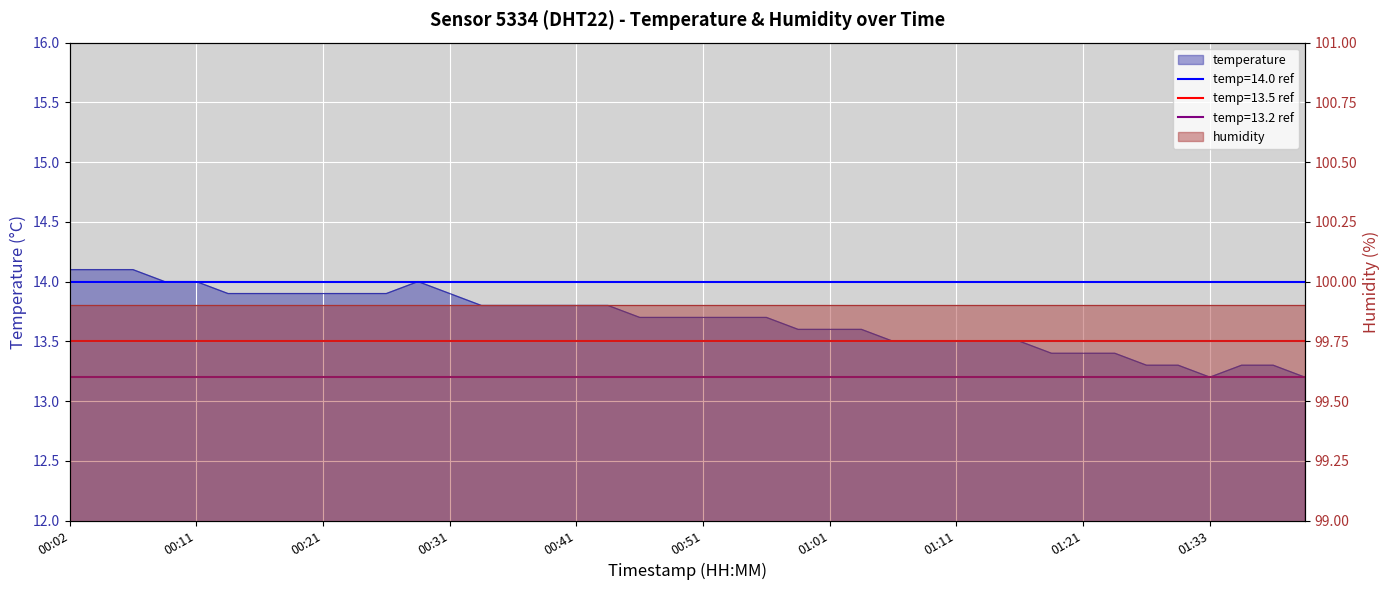

Is it true that the value at 01:01 is 13.6?

True